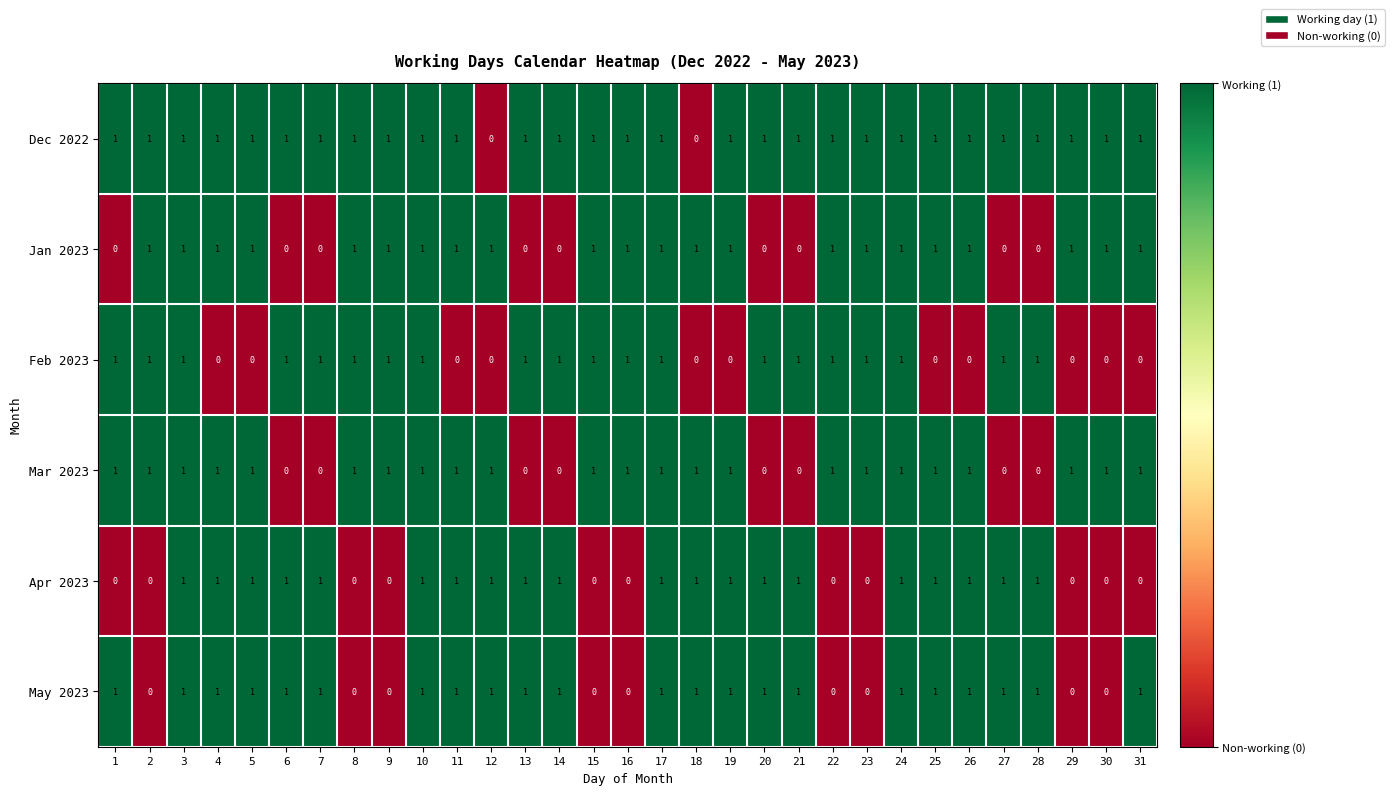

What is the total value across all series at 3?

6